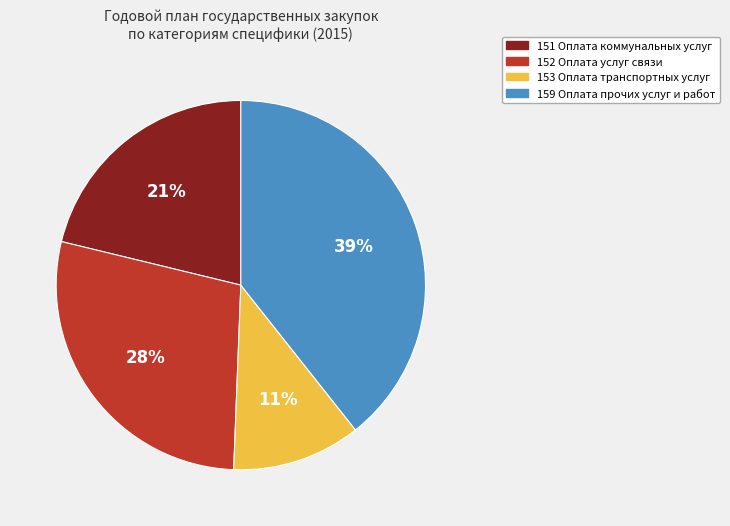

Does any single category account for the majority?

No